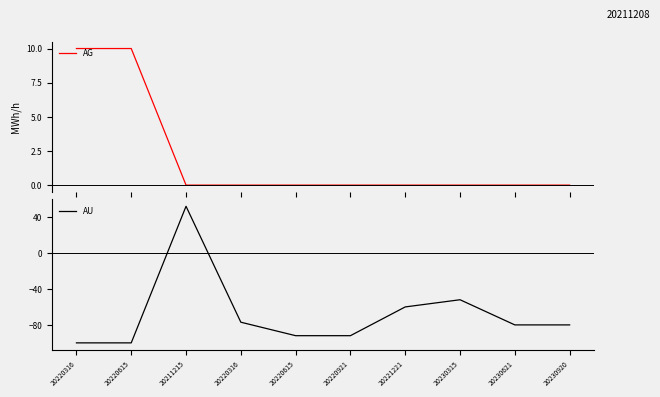

Reading left to right, extract all data points from this chart.

AG: 10	10	0	0	0	0	0	0	0	0
AU: -100	-100	52	-77	-92	-92	-60	-52	-80	-80